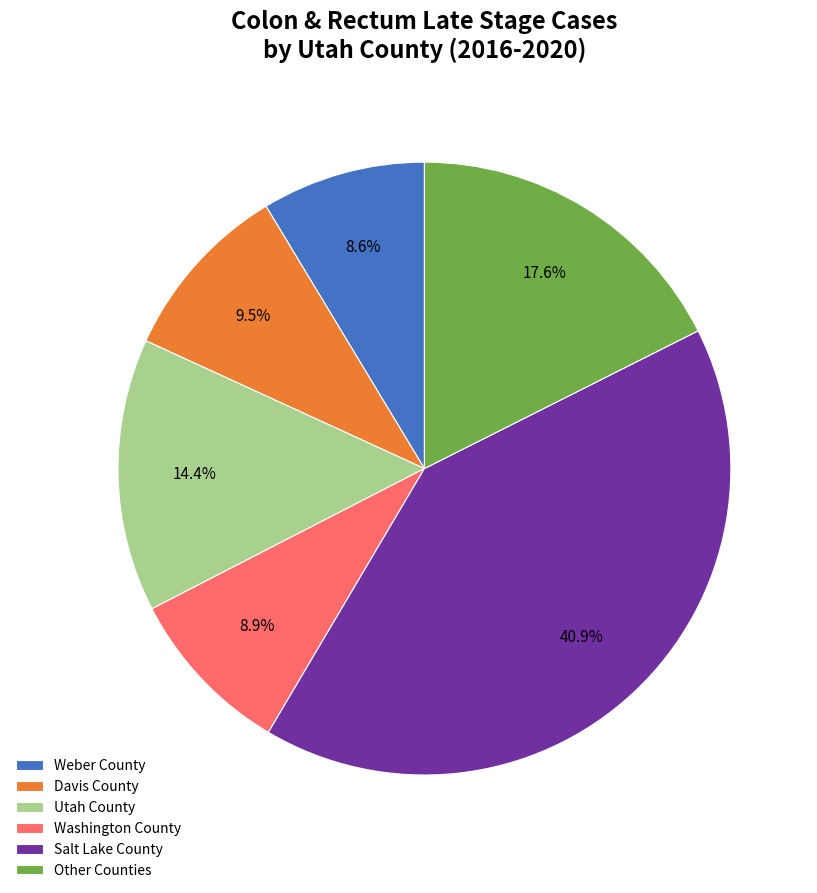

How much of the chart is everything except Washington County?

91.1%